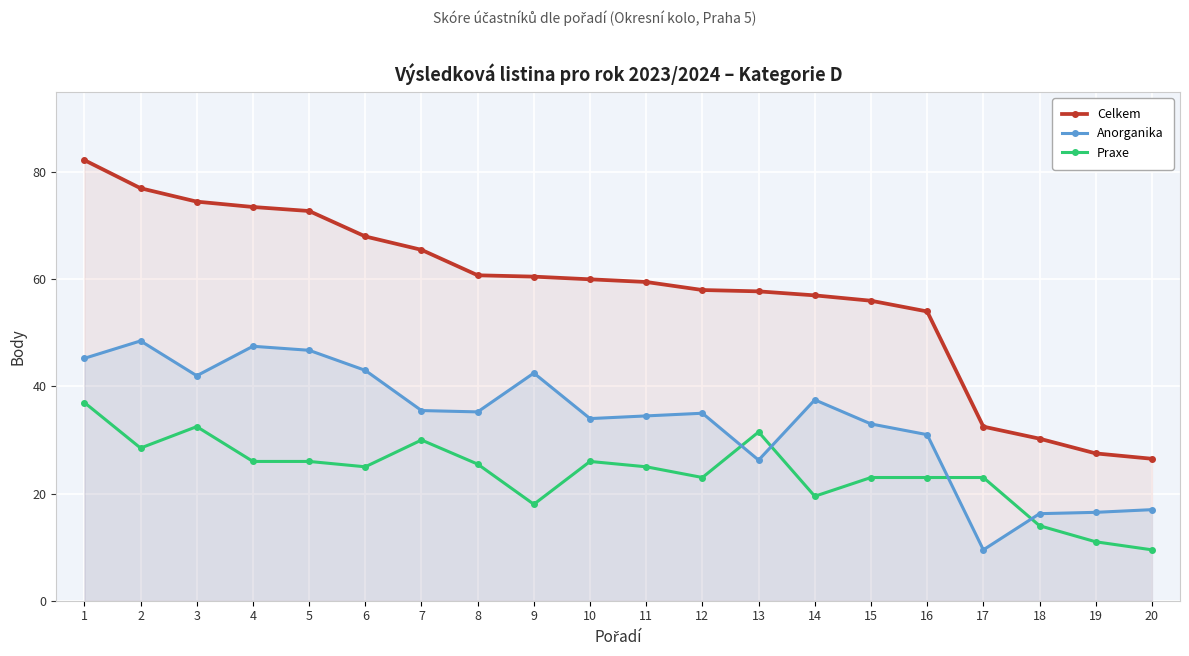

Reading left to right, transcribe all the data shown in this chart.

Celkem: 1=82.2	2=77.0	3=74.5	4=73.5	5=72.8	6=68.0	7=65.5	8=60.8	9=60.5	10=60.0	11=59.5	12=58.0	13=57.8	14=57.0	15=56.0	16=54.0	17=32.5	18=30.2	19=27.5	20=26.5
Anorganika: 1=45.2	2=48.5	3=42.0	4=47.5	5=46.8	6=43.0	7=35.5	8=35.2	9=42.5	10=34.0	11=34.5	12=35.0	13=26.2	14=37.5	15=33.0	16=31.0	17=9.5	18=16.2	19=16.5	20=17.0
Praxe: 1=37.0	2=28.5	3=32.5	4=26.0	5=26.0	6=25.0	7=30.0	8=25.5	9=18.0	10=26.0	11=25.0	12=23.0	13=31.5	14=19.5	15=23.0	16=23.0	17=23.0	18=14.0	19=11.0	20=9.5